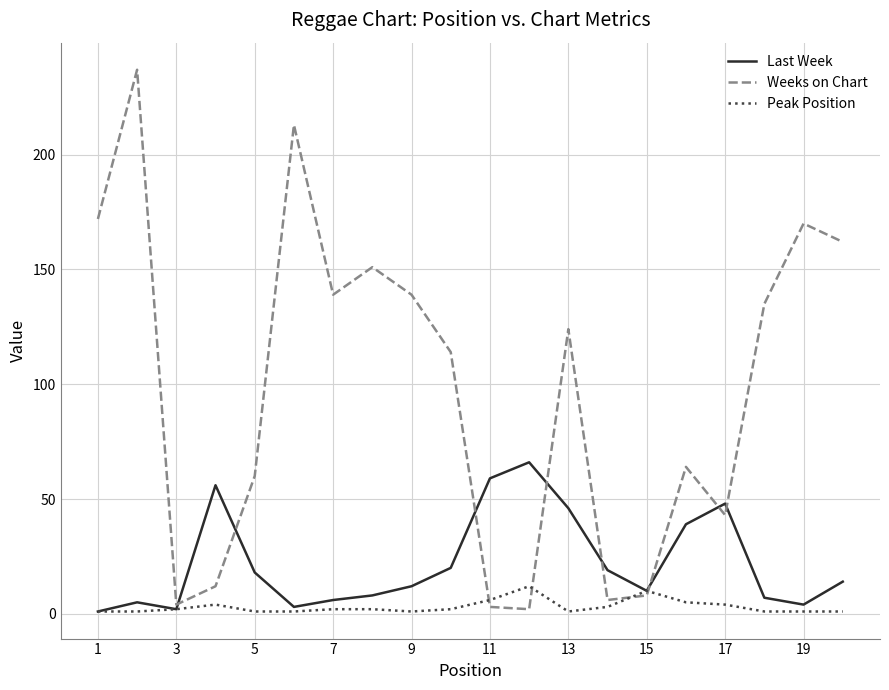

What is the difference between the maximum and minimum values in the Weeks on Chart series?

235